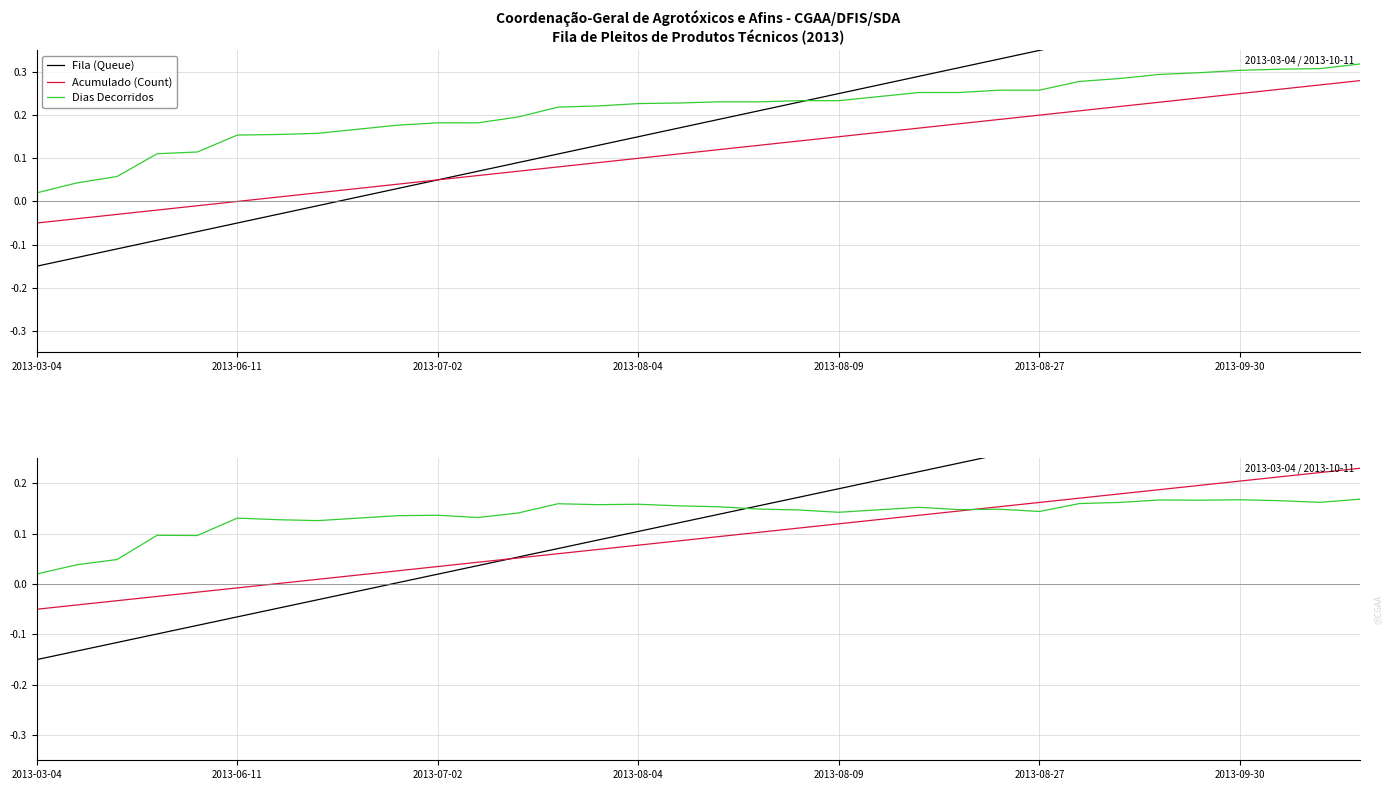

True or false: Acumulado (Count) has more than 2 points higher than both neighbors.

False